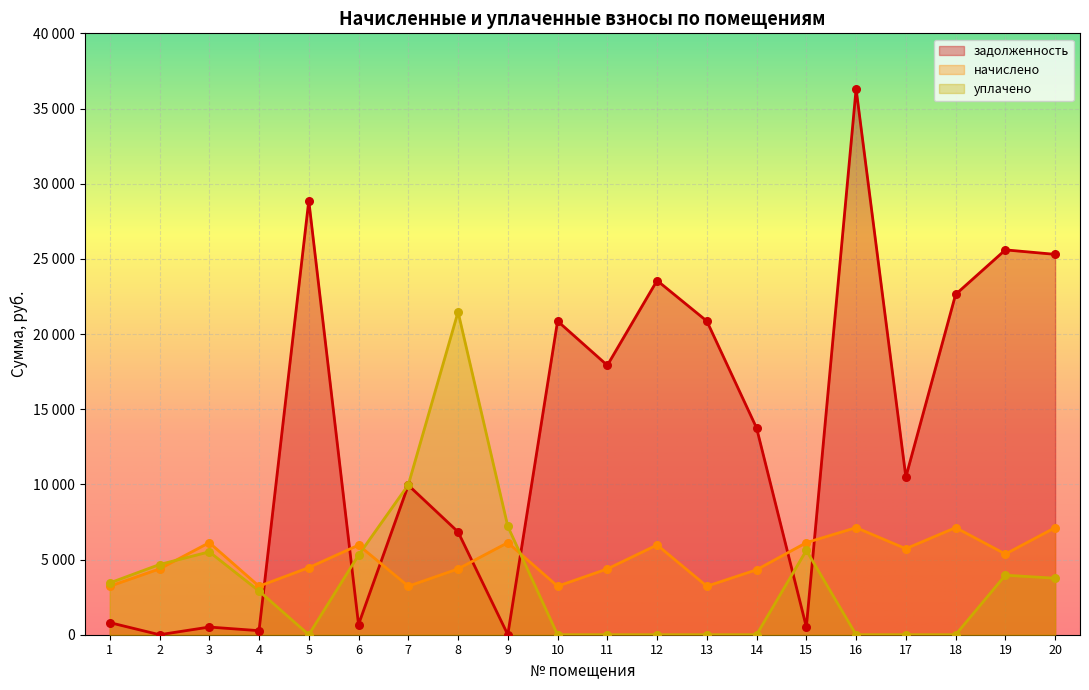

At which category is the sum across all series the highest?

16